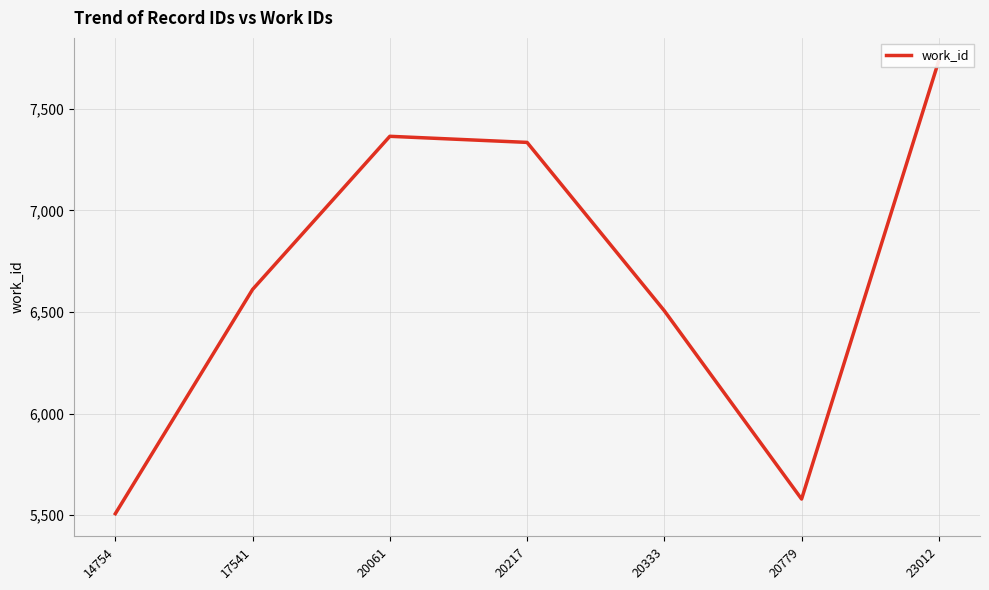

What is the ratio of the value at 20217 to the value at 20779?

1.3